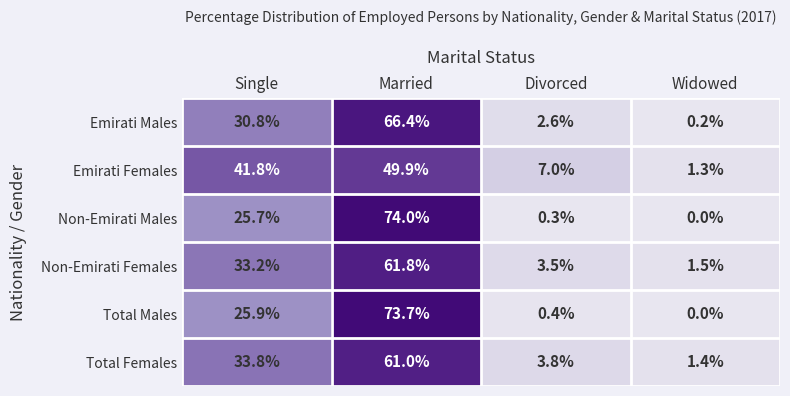

List the labels in order of Total Females value, largest first.

Married, Single, Divorced, Widowed